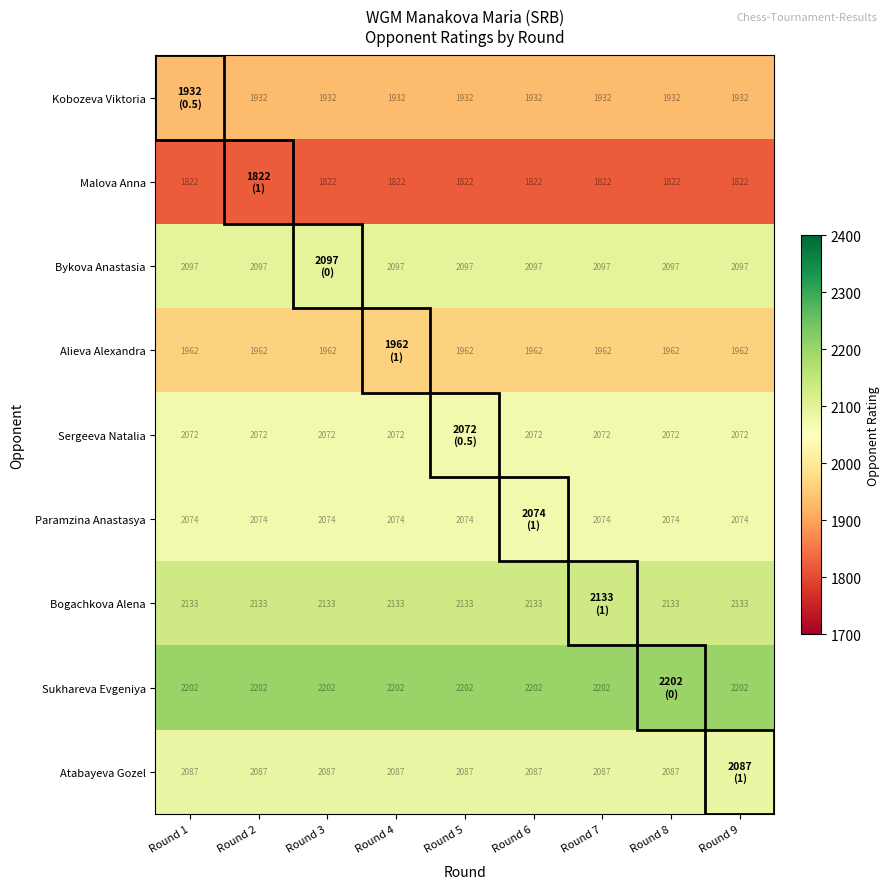

What is the difference between the highest and lowest values at Round 9?

380